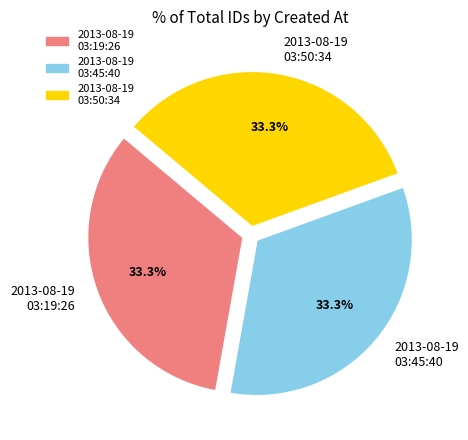

Combined, what portion of the pie is 2013-08-19 03:50:34 and 2013-08-19 03:45:40?

66.7%